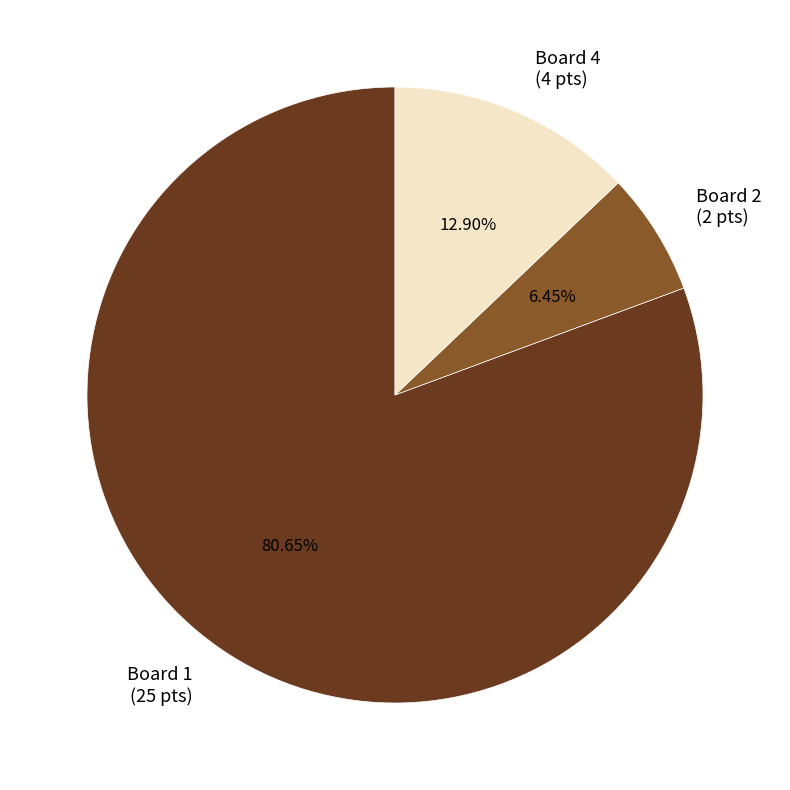

Which category has the smallest portion of the pie?

Board 2 (2 pts)